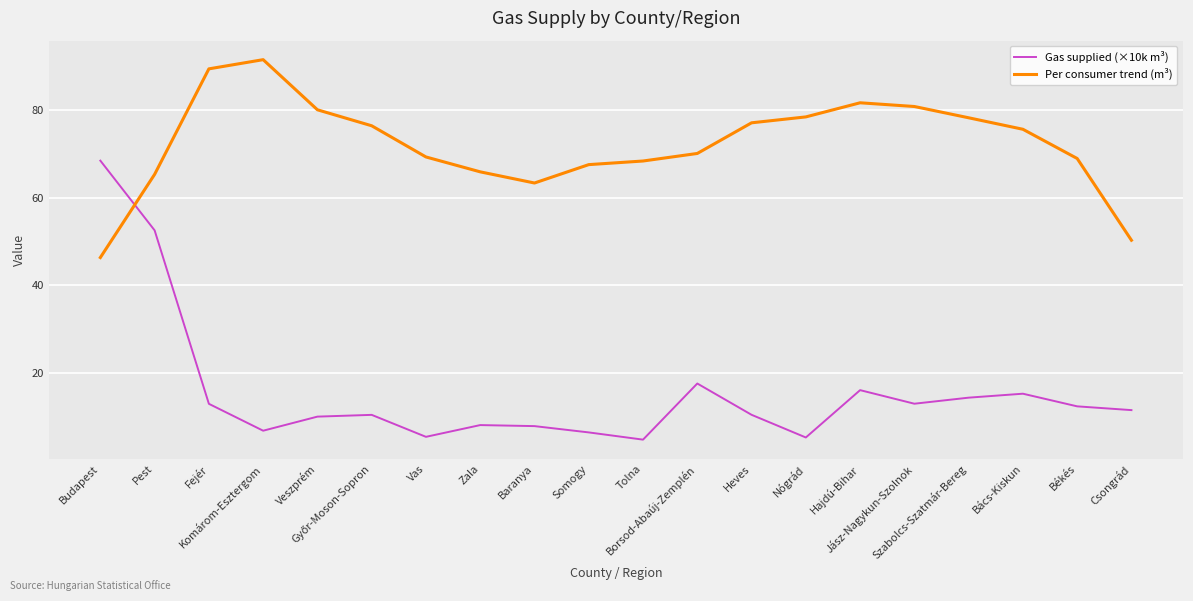

The Per consumer trend (m³) series shows 134.9 at Heves. True or false?

False